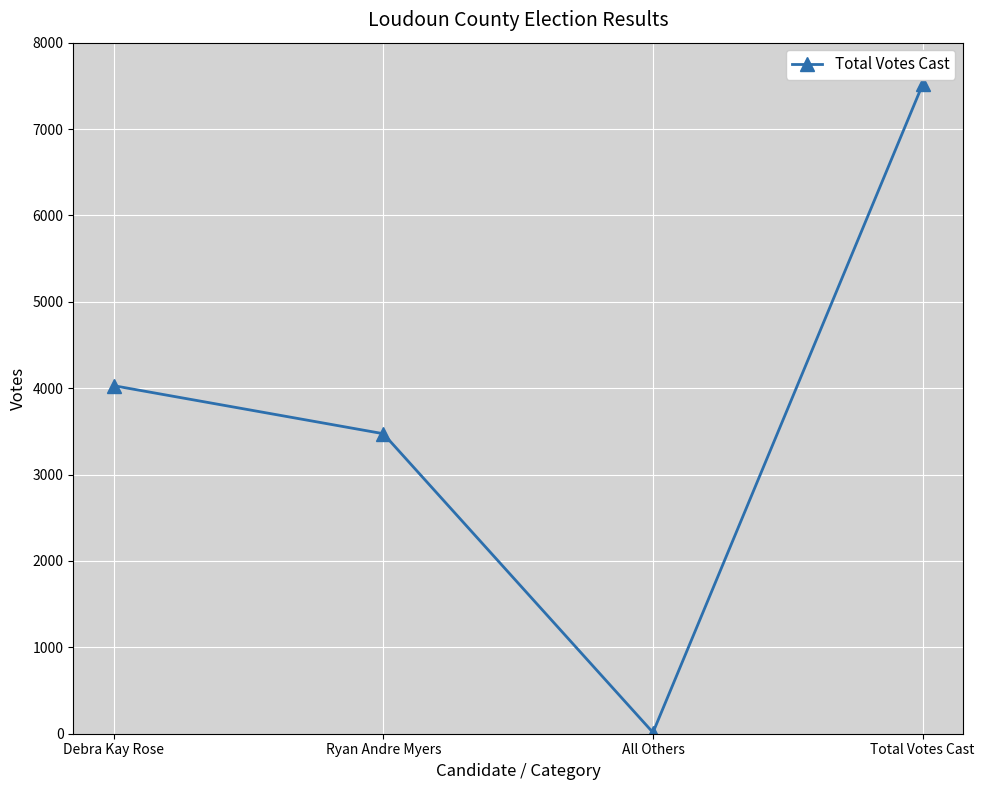

How many points are lower than both their immediate neighbors (excluding endpoints)?

1